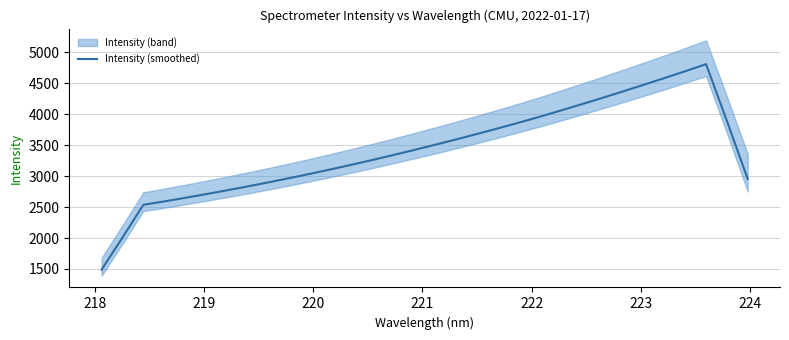

What is the maximum value for Intensity (smoothed)?

4807.9